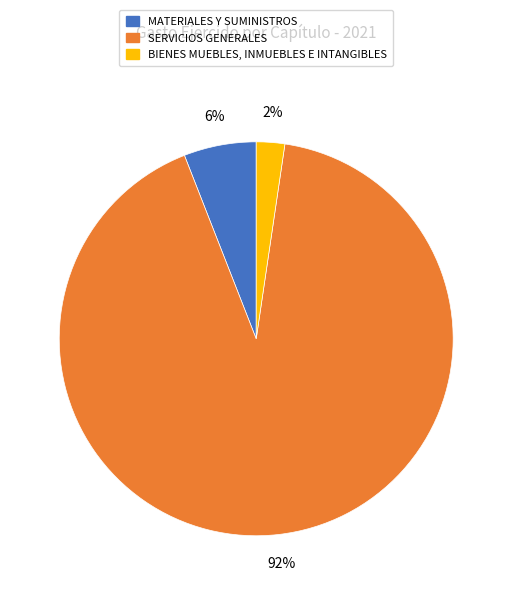

Is BIENES MUEBLES, INMUEBLES E INTANGIBLES the majority of the pie?

No